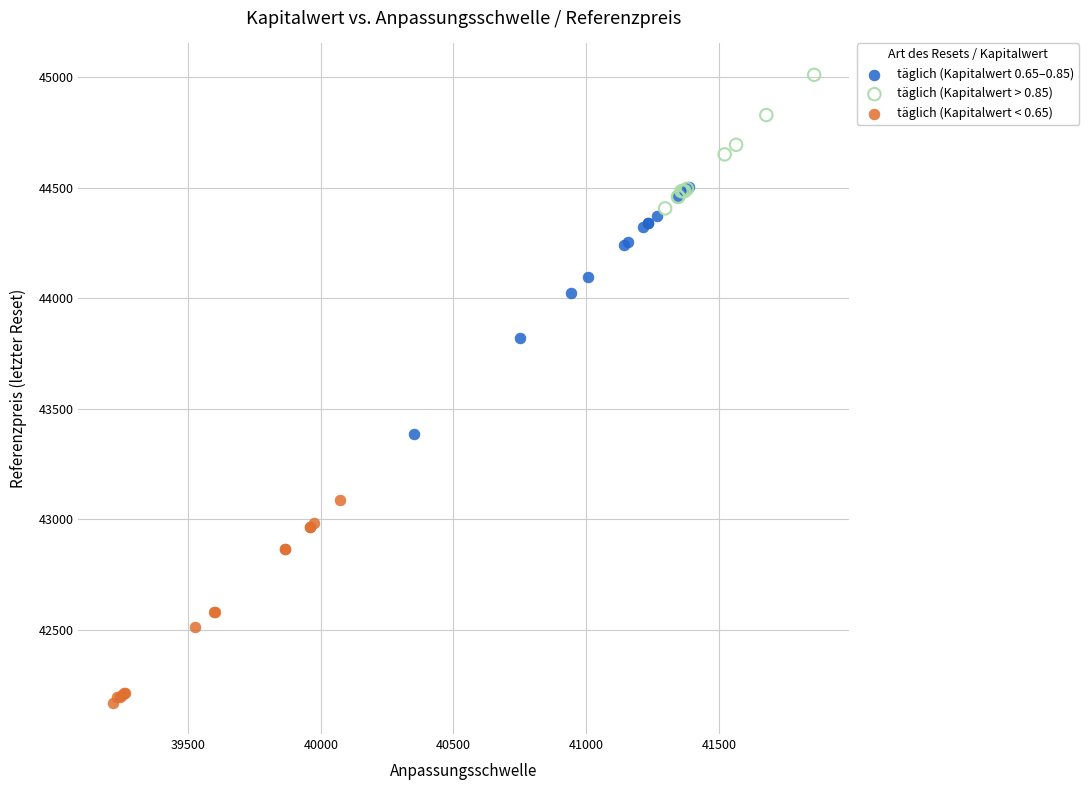

Which series has the largest Y range (max minus min)?

täglich (Kapitalwert 0.65–0.85)